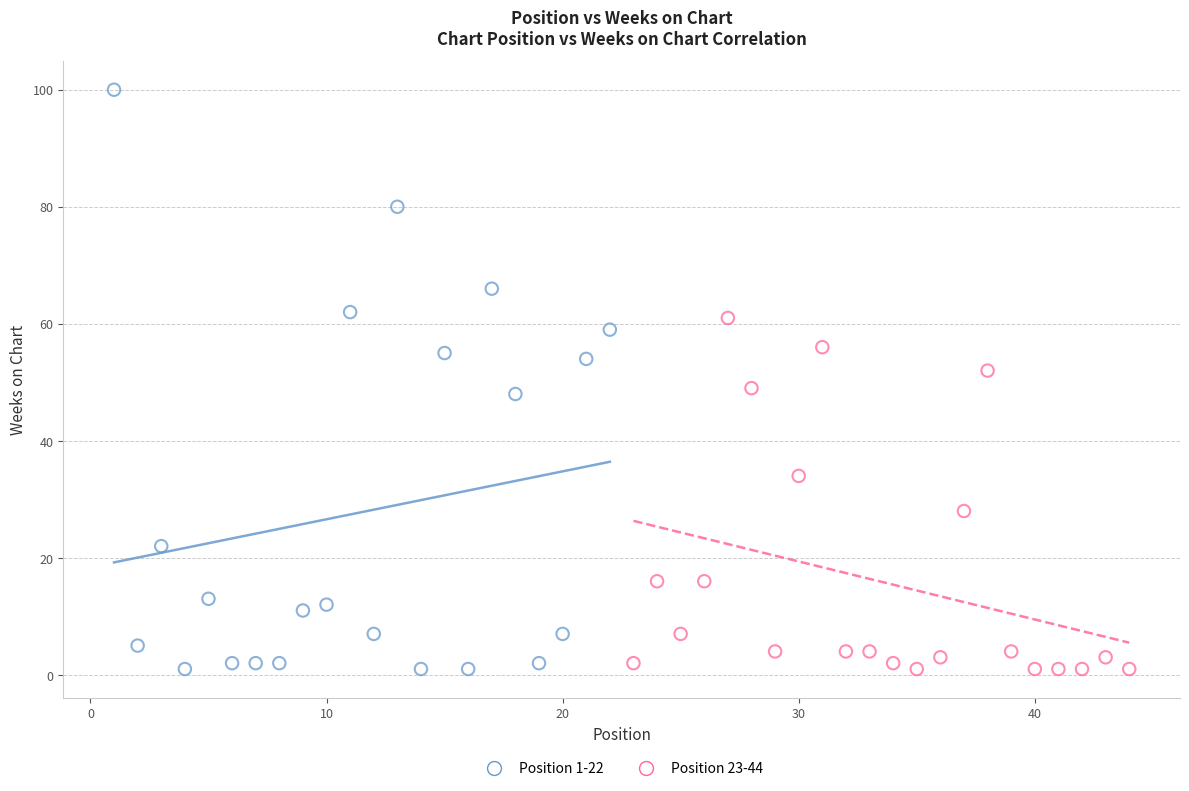

Which series has the largest Y range (max minus min)?

Position 1-22